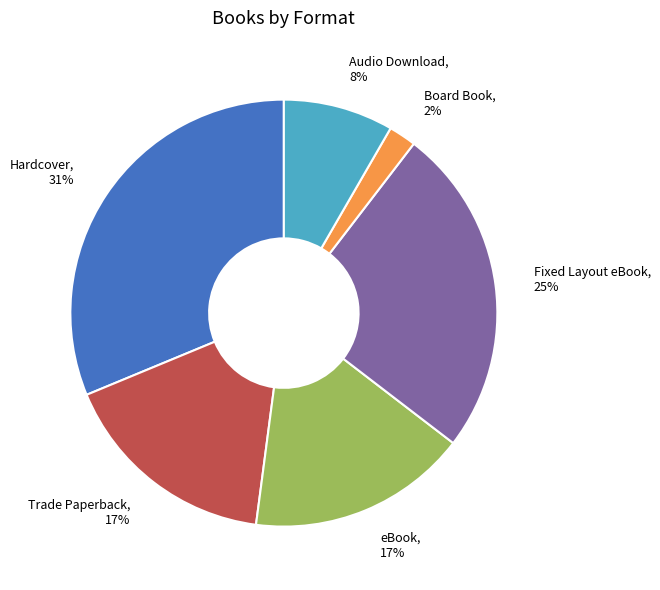

Does eBook represent more than half of the total?

No